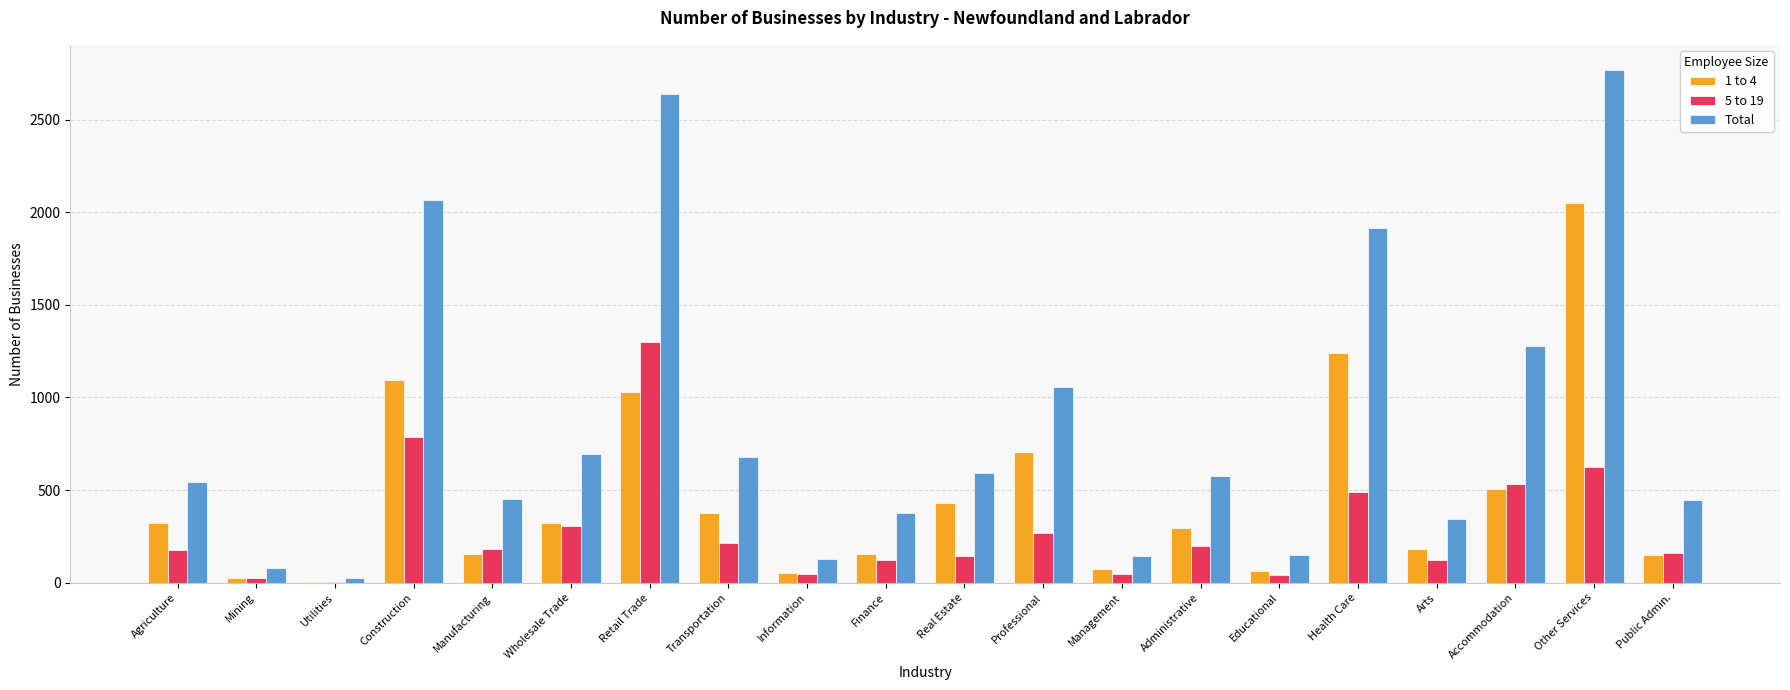

At which label is Total closest to 1395?

Accommodation